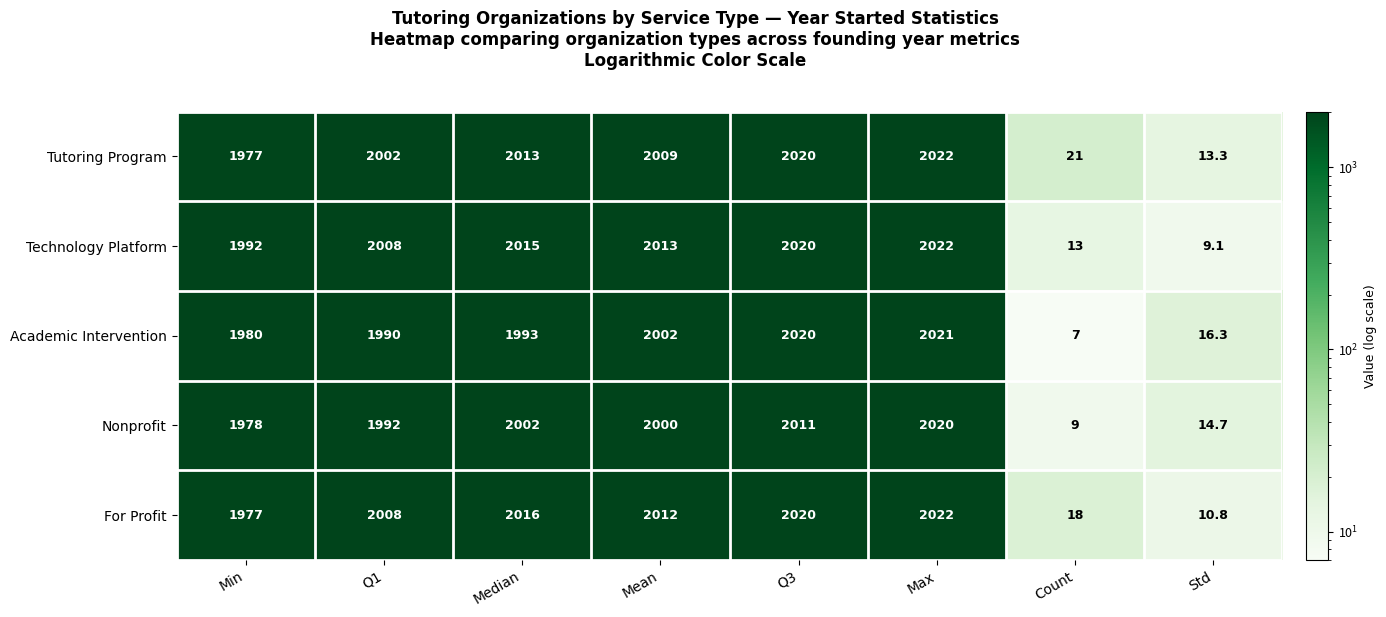

Rank the series at Count from lowest to highest value.

Academic Intervention, Nonprofit, Technology Platform, For Profit, Tutoring Program